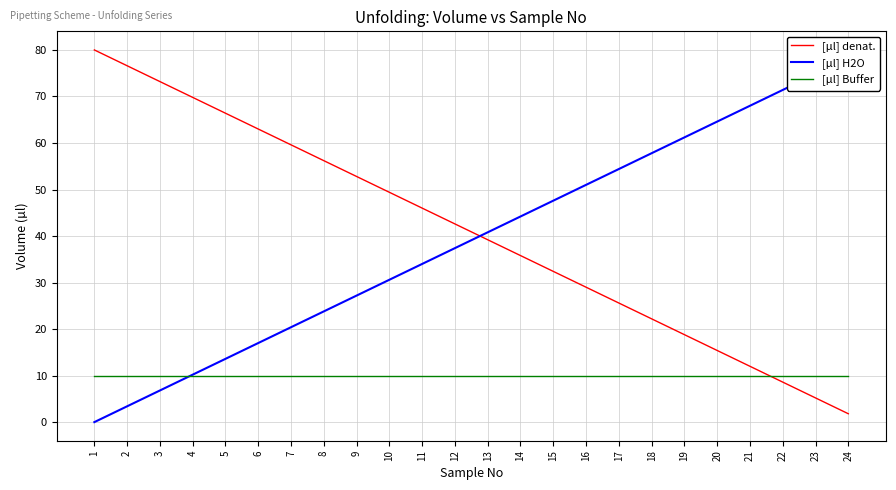

Is it true that [µl] H2O equals 5.1 at 2?

False